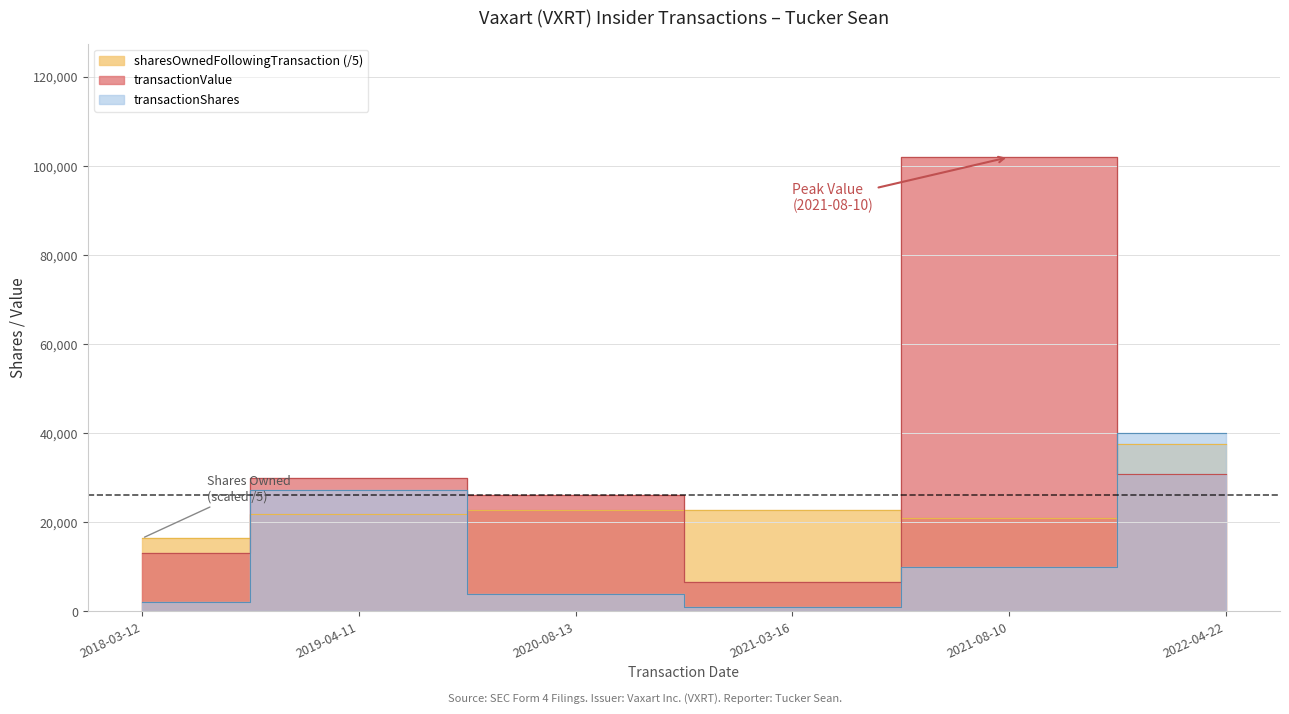

The sharesOwnedFollowingTransaction series shows 7687.1 at 2020-08-13. True or false?

False